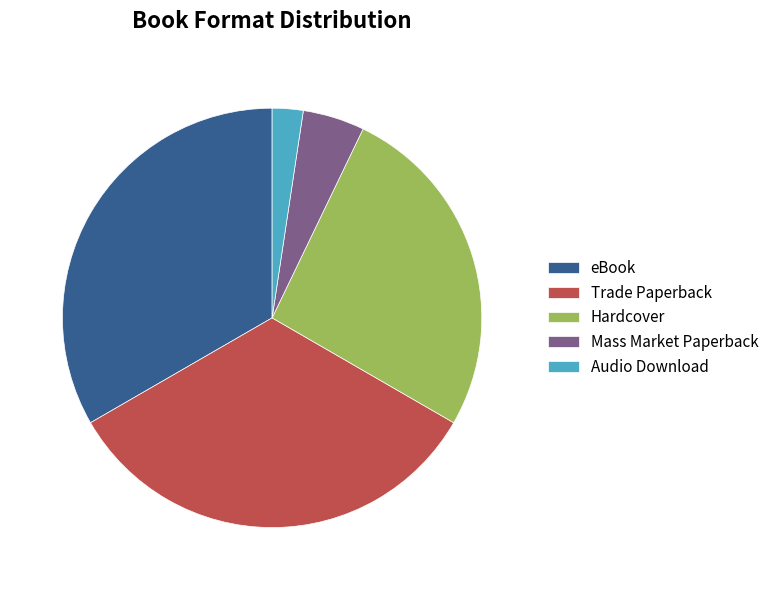

Is the sum of Trade Paperback and Mass Market Paperback greater than half?

No